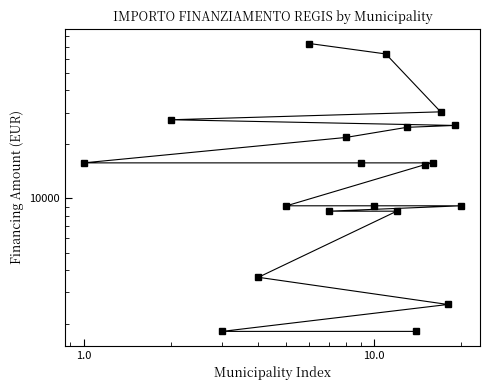

How many values are below 15782?

10